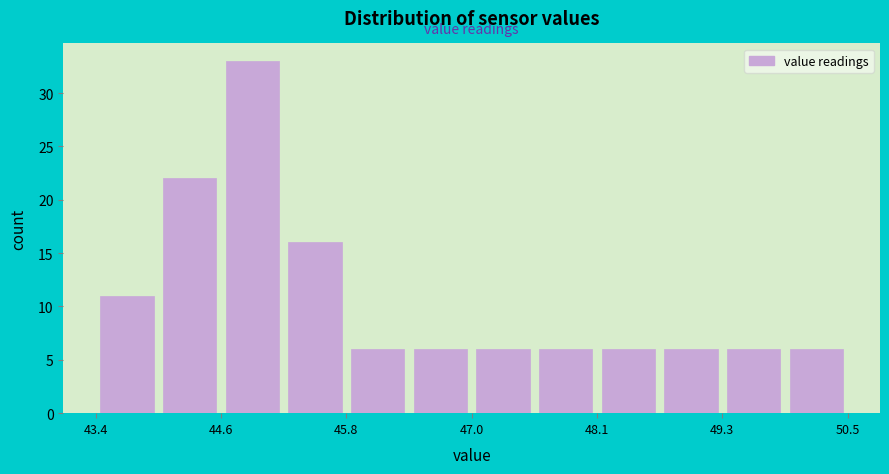

Around what value on the x-axis is the tallest bar? Give the approximate position of its centre, as read against the axis.

44.8